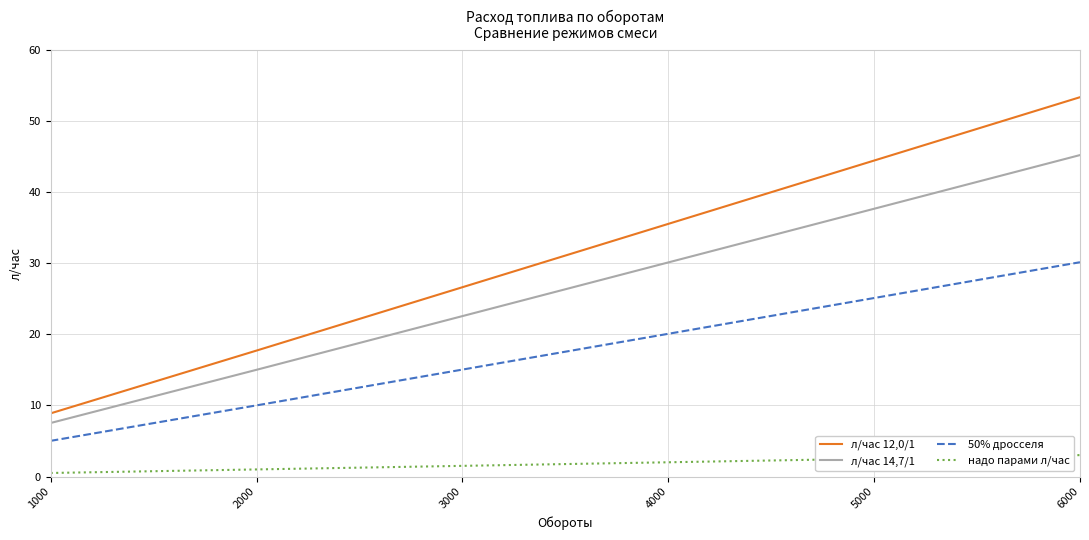

What are all the series names shown in the legend?

л/час 12,0/1, л/час 14,7/1, 50% дросселя, надо парами л/час